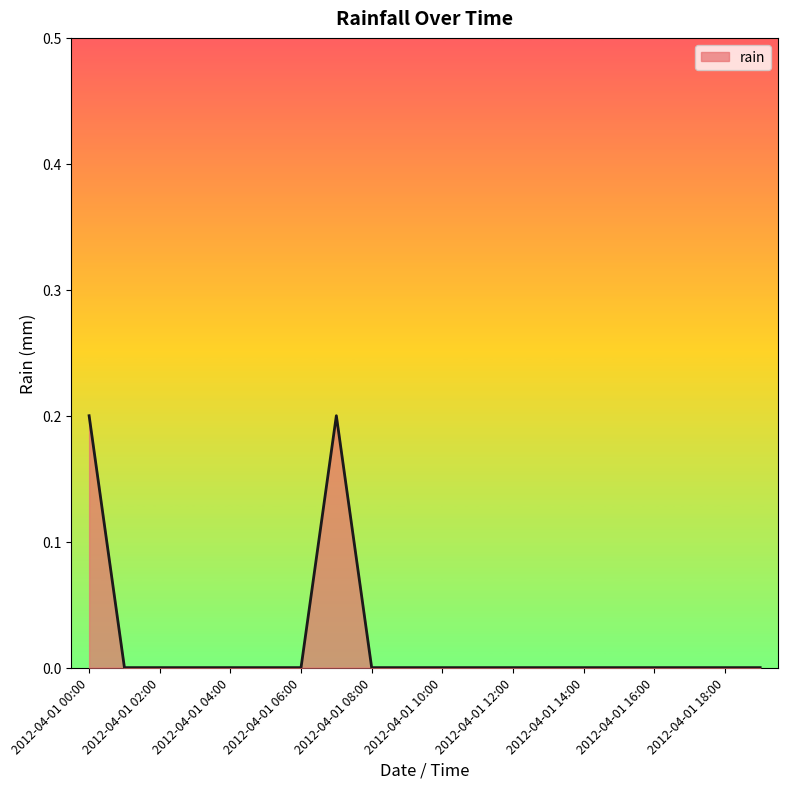

Reading left to right, transcribe all the data shown in this chart.

0.2	0.0	0.0	0.0	0.0	0.0	0.0	0.2	0.0	0.0	0.0	0.0	0.0	0.0	0.0	0.0	0.0	0.0	0.0	0.0